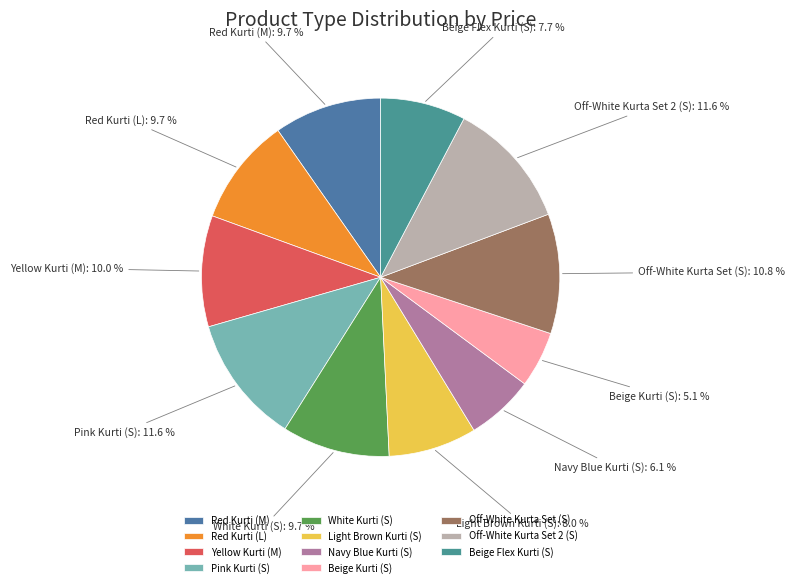

Which slice is the smallest?

Beige Kurti (S)